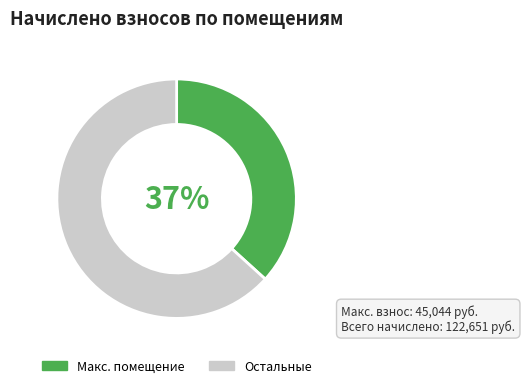

To the nearest percent, what percentage of the pie is Макс. помещение?

37%